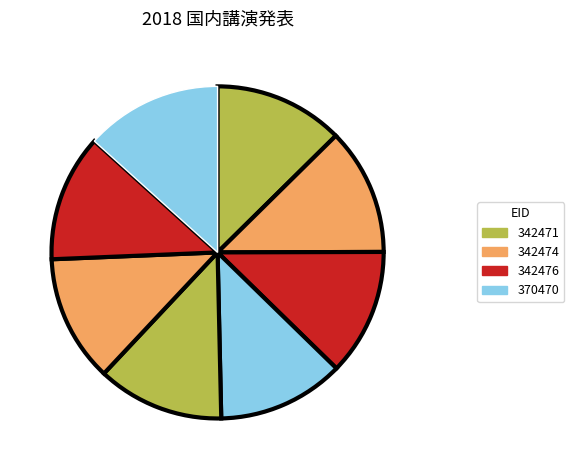

Is there any slice that represents more than half of the pie?

No